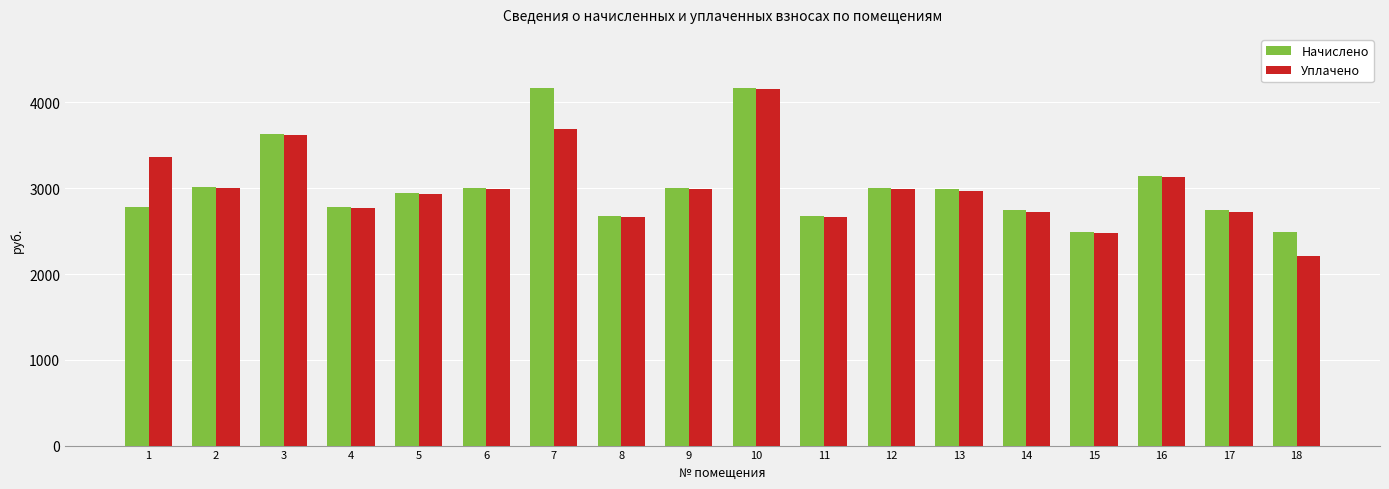

The Начислено series shows 4129.6 at 17. True or false?

False